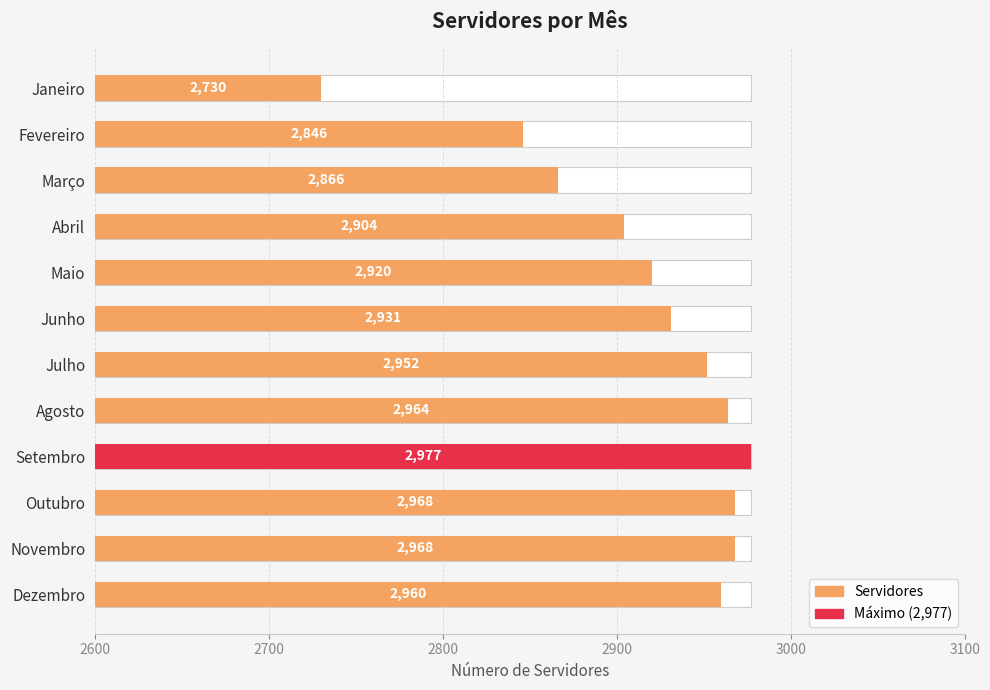

Between Abril and Janeiro, which is larger?

Abril